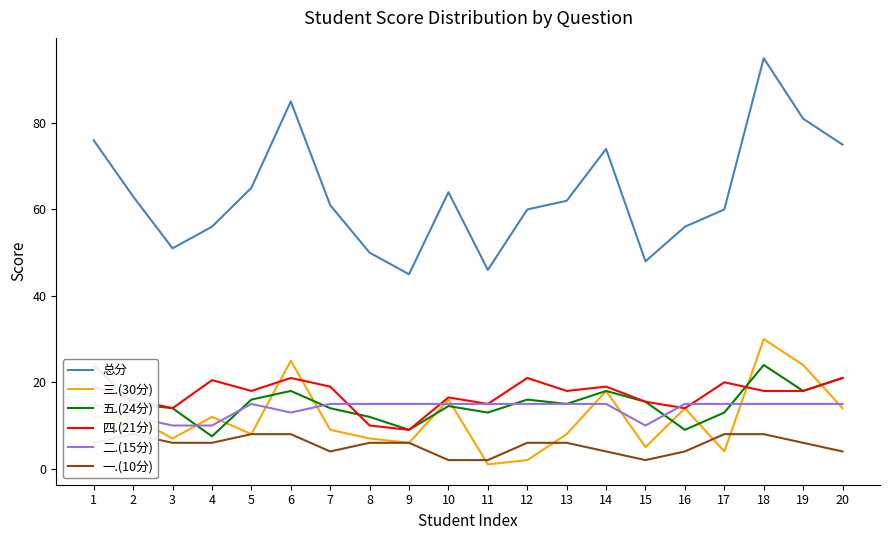

What is the difference between the highest and lowest values at 10?

62.0